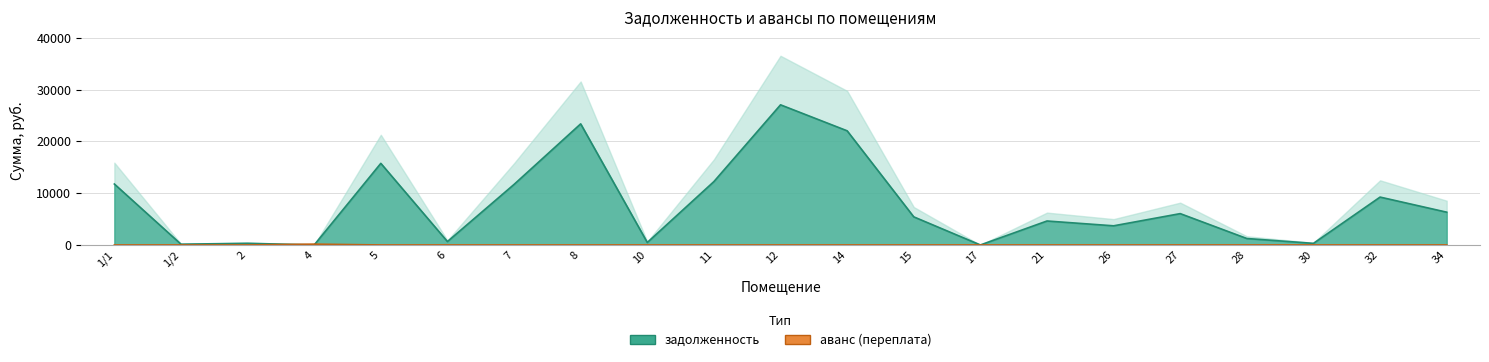

At which category does the chart reach its peak across all series?

12